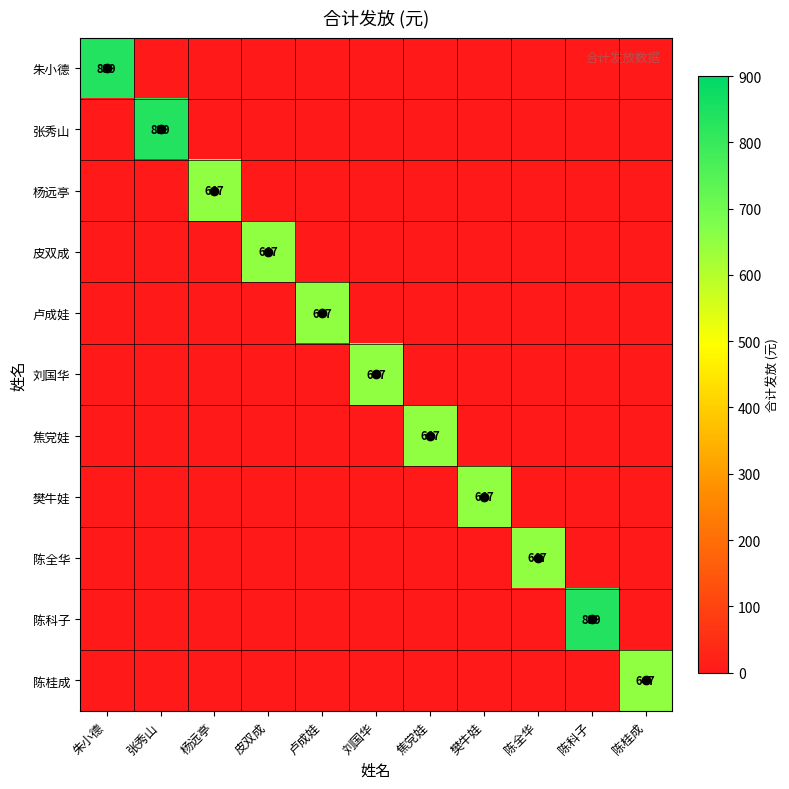

Between 刘国华 and 杨远亭, which is larger?

刘国华